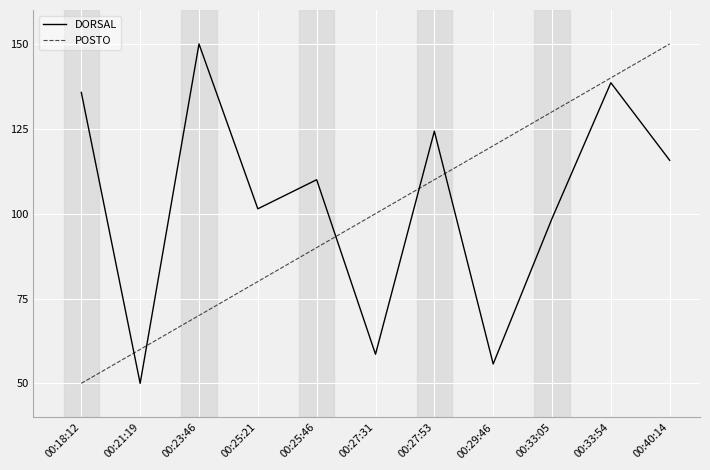

True or false: DORSAL has a value of 110.0 at 00:25:46.

True